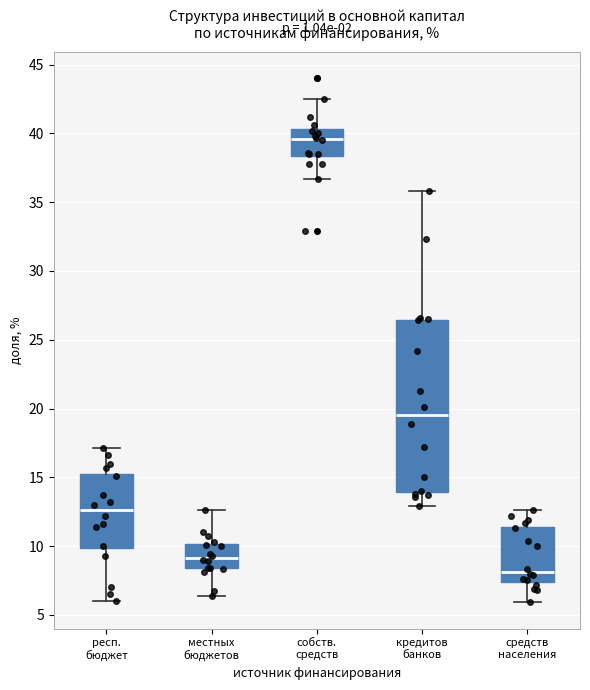

Where is the upper edge of the box for средств населения on the y-axis? The values are not printed on the chart, so give them approximately, as read against the axis.

11.5